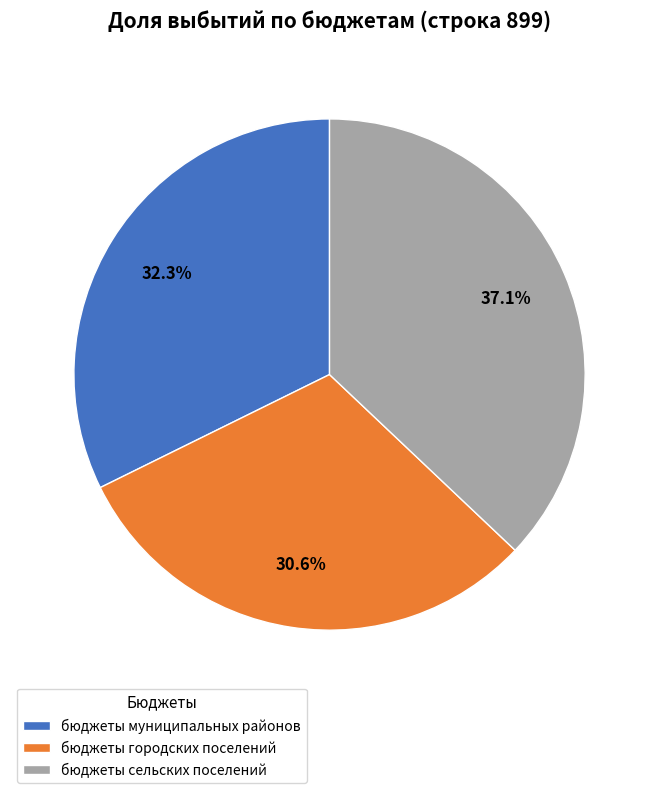

To the nearest percent, what is the combined percentage of бюджеты городских поселений and бюджеты муниципальных районов?

63%